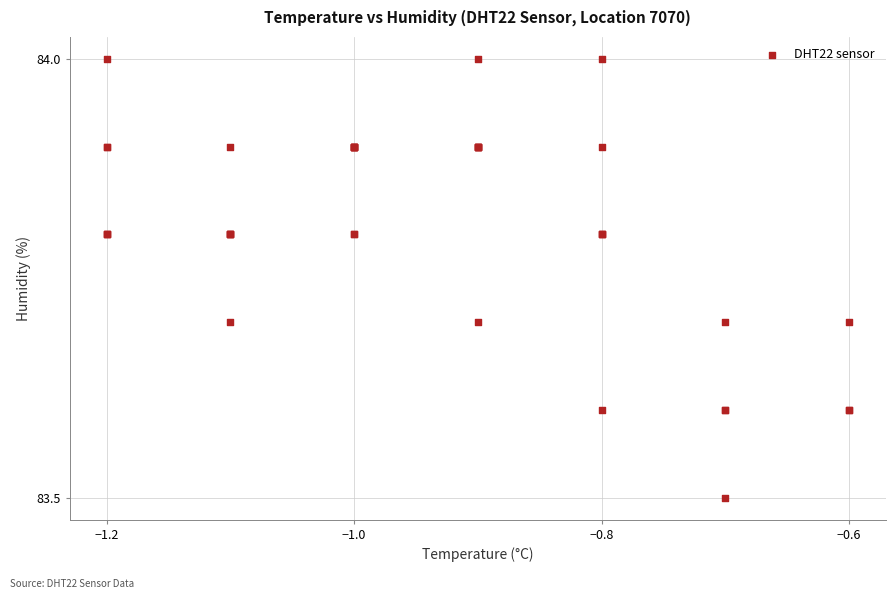

What Y value in the scatter plot is closest to 83?

83.5